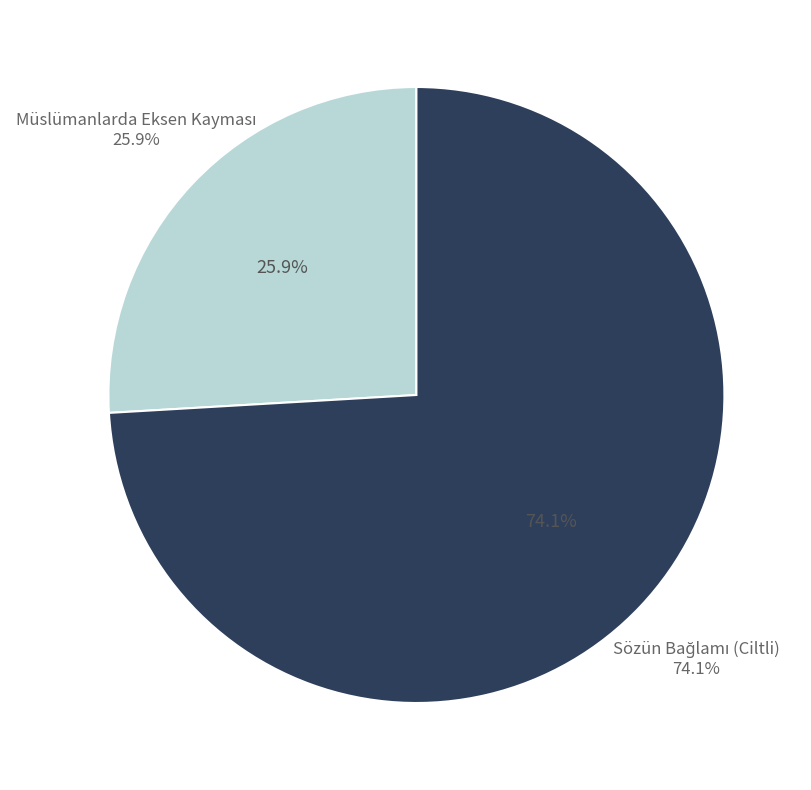

True or false: Müslümanlarda Eksen Kayması accounts for 21% of the total.

False